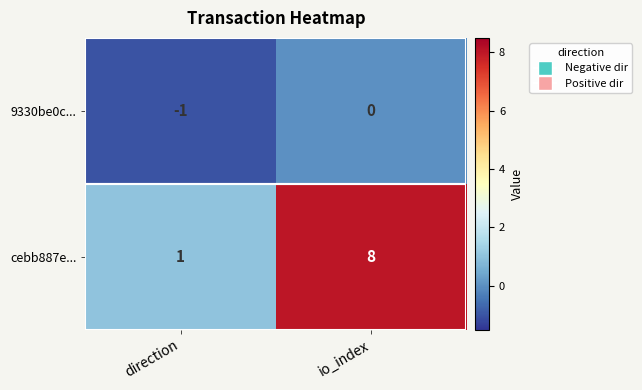

Which series has the largest total across all categories?

cebb887e...